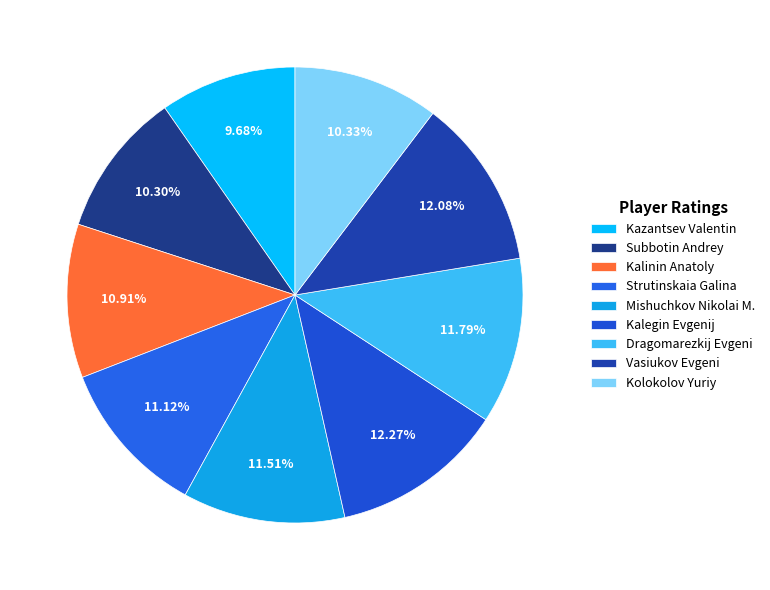

Between Dragomarezkij Evgeni and Kolokolov Yuriy, which is larger?

Dragomarezkij Evgeni